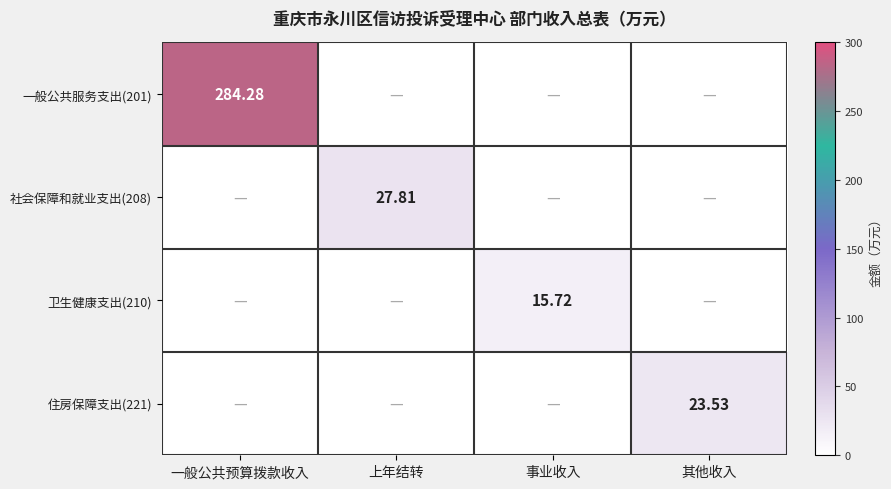

What is the highest value of the 一般公共服务支出(201) series?

284.3